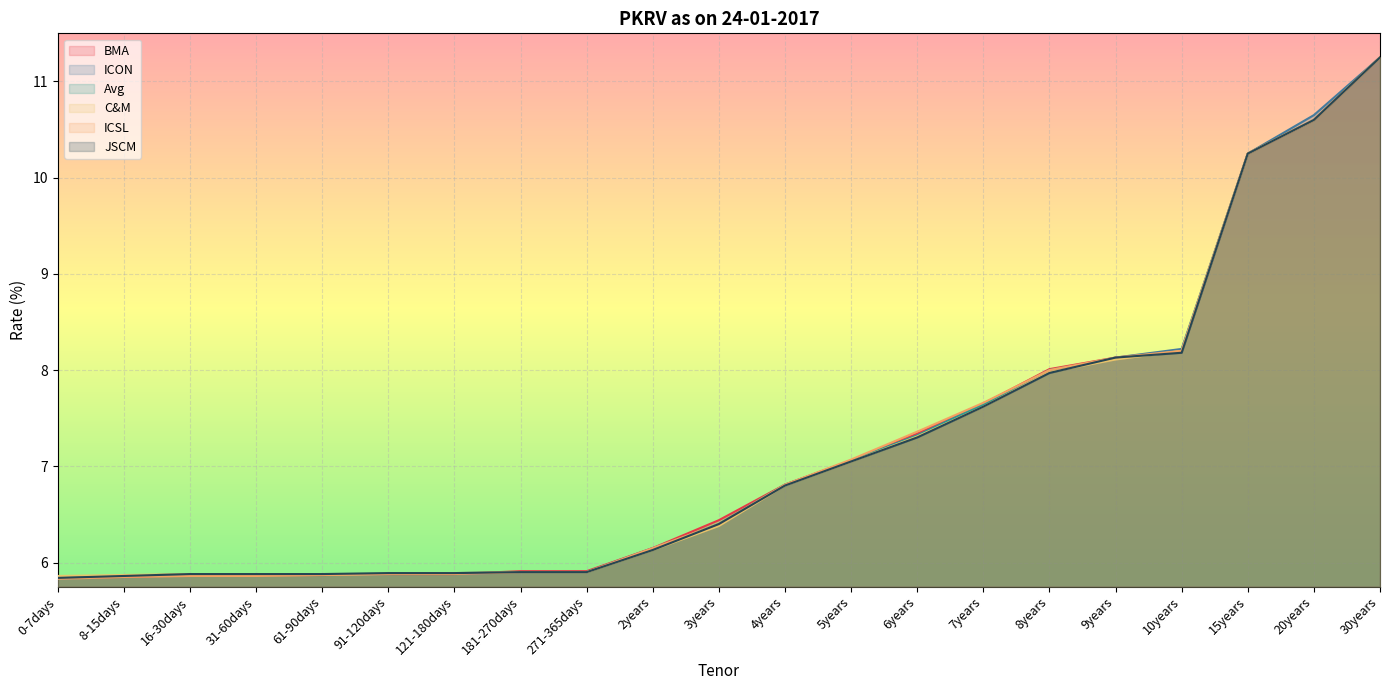

Does the chart display data point markers on the line(s)?

No